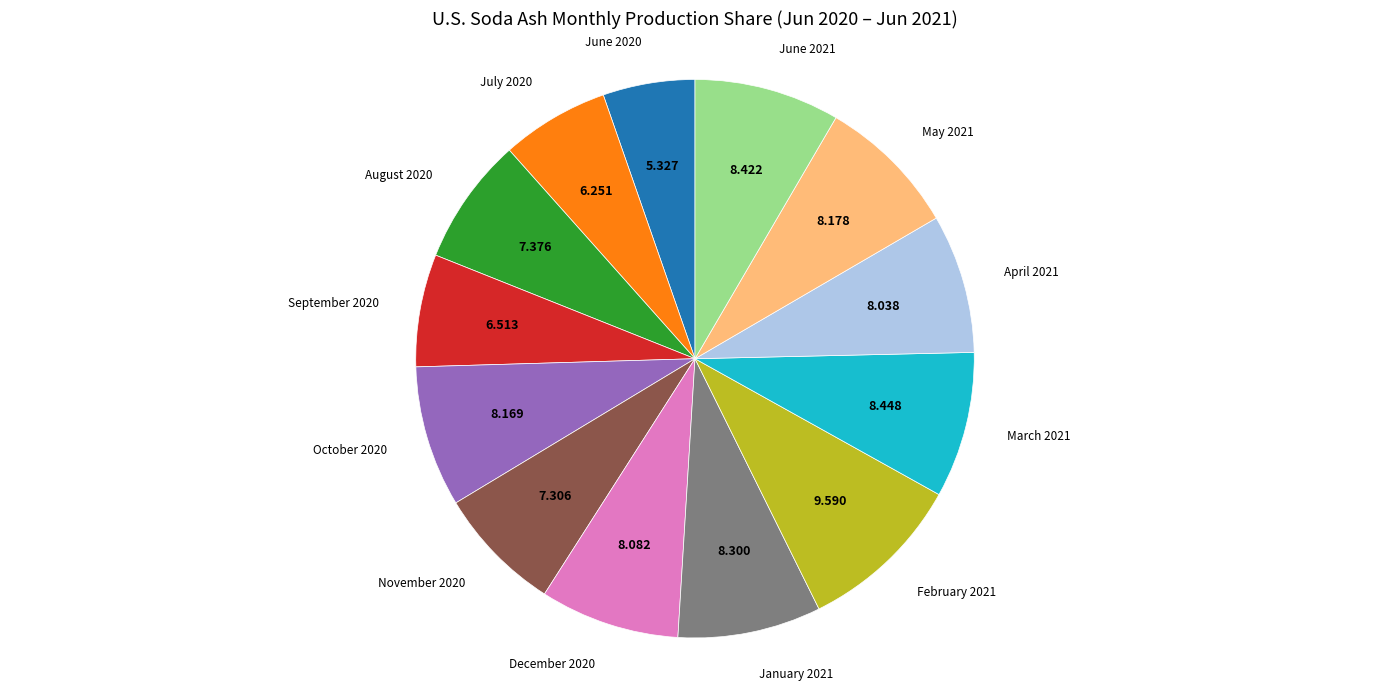

Is there a majority slice in this chart?

No